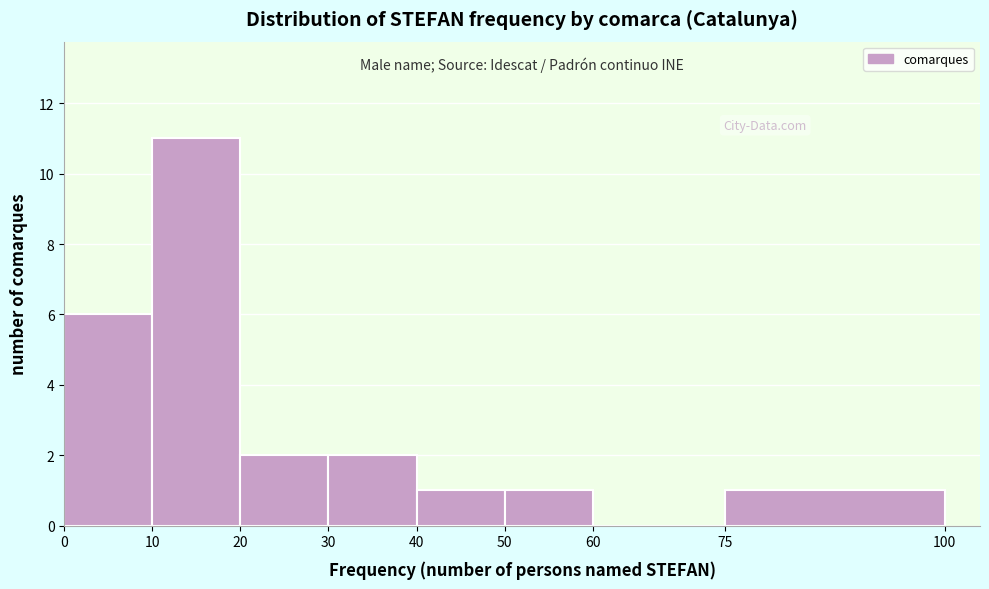

Reading left to right, list every bar in this chart as the range it spans on the x-axis followed by its height. The values are not printed on the chart, so give them approximately, as read against the axis.

0 to 10: 6
10 to 20: 11
20 to 30: 2
30 to 40: 2
40 to 50: 1
50 to 60: 1
60 to 75: 0
75 to 100: 1